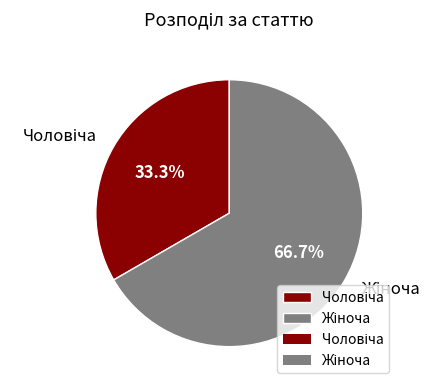

Is there a majority slice in this chart?

Yes